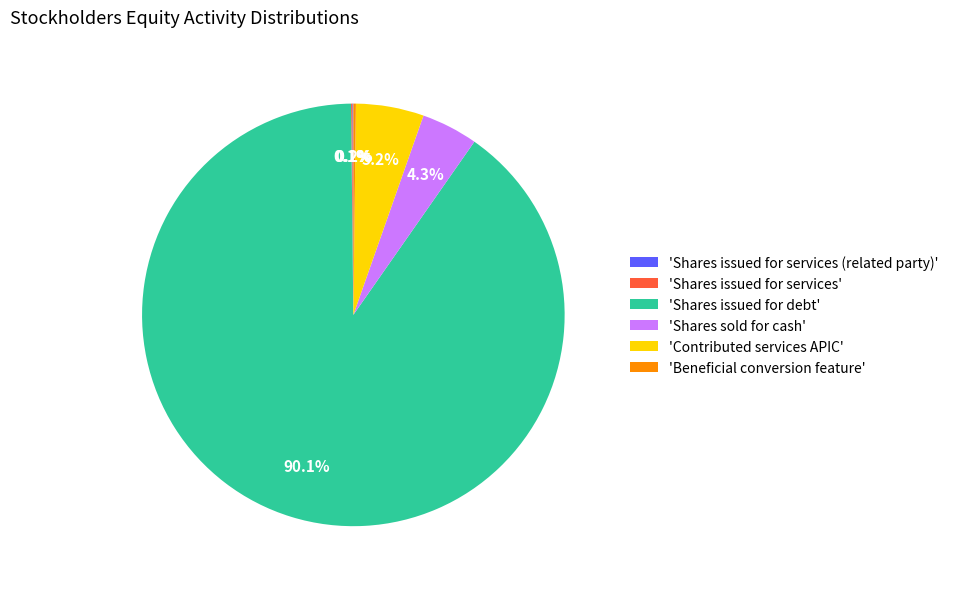

Which slice represents more than half of the pie?

'Shares issued for debt'